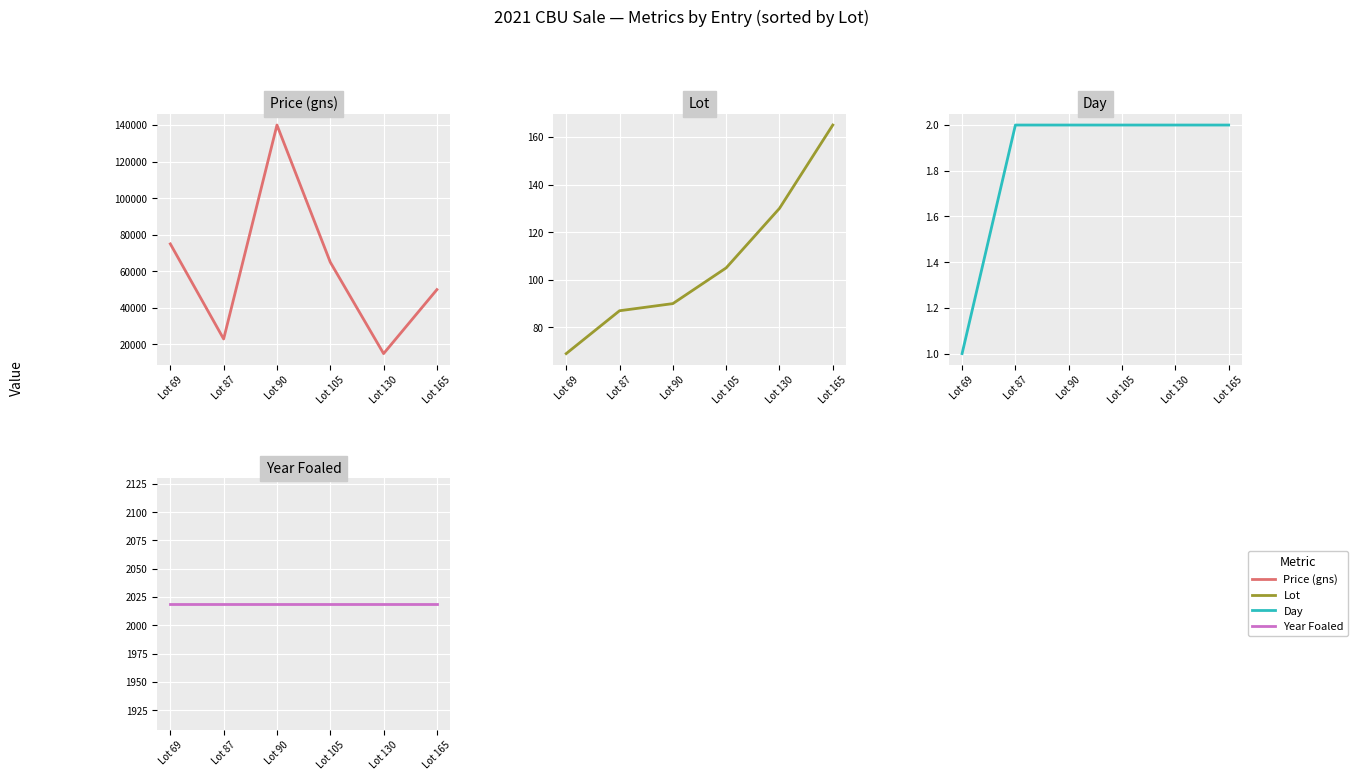

Where is Day nearest to the value 1?

Lot 69